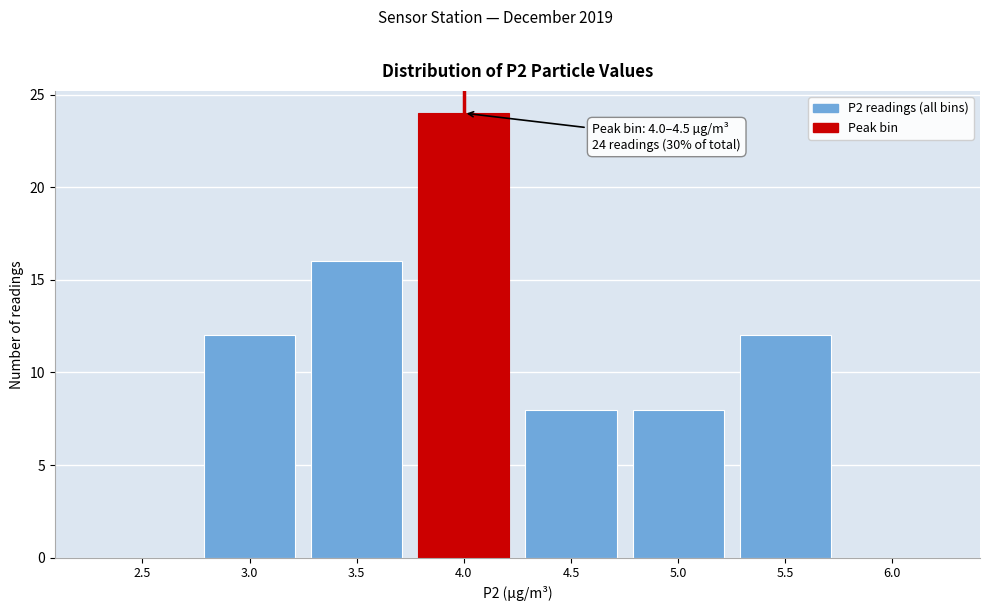

Reading left to right, what are all the values shown in this chart?

2.5=0	3.0=12	3.5=16	4.0=24	4.5=8	5.0=8	5.5=12	6.0=0